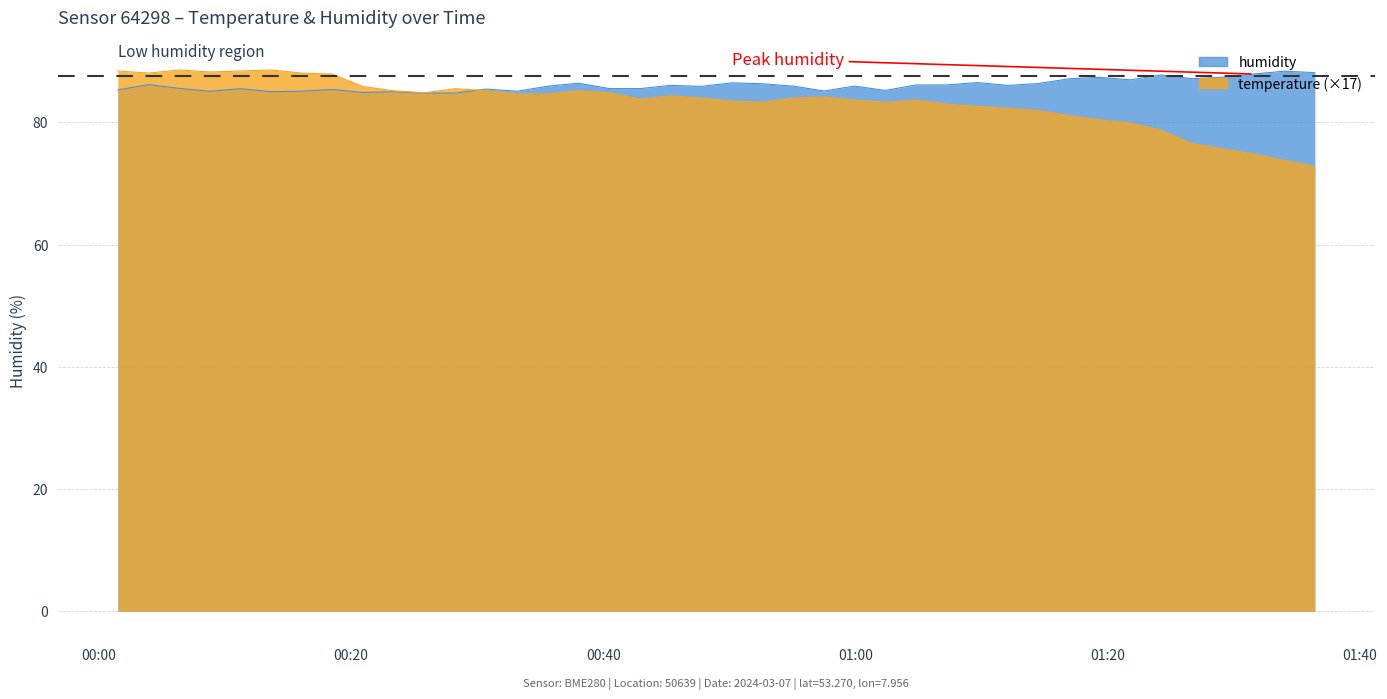

What is the maximum value shown in the chart?

88.6